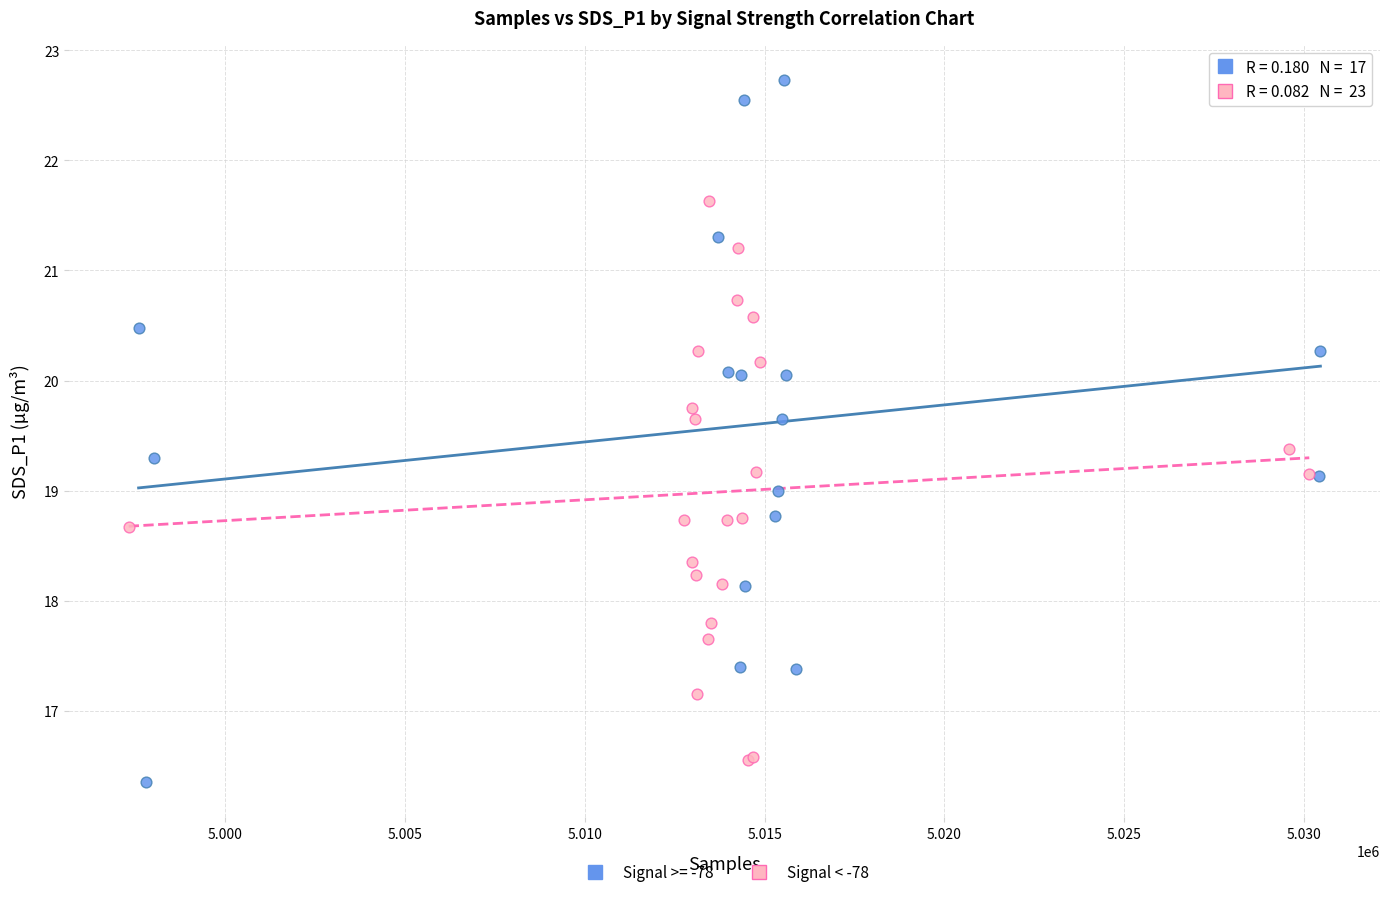

Which series contains the highest Y value?

Signal >= -78